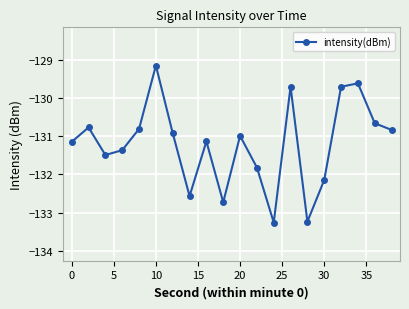

What is the maximum value shown in the chart?

-129.2